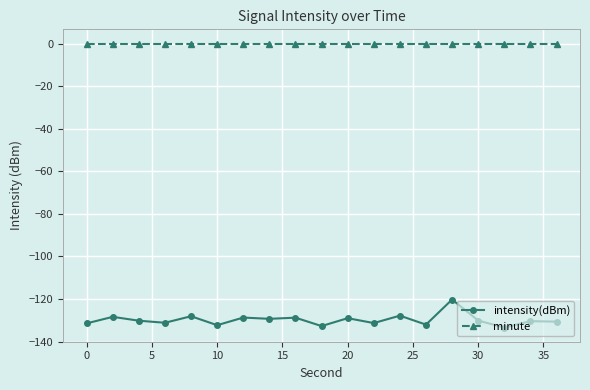

Rank the series by their maximum value, from highest to lowest.

minute, intensity(dBm)